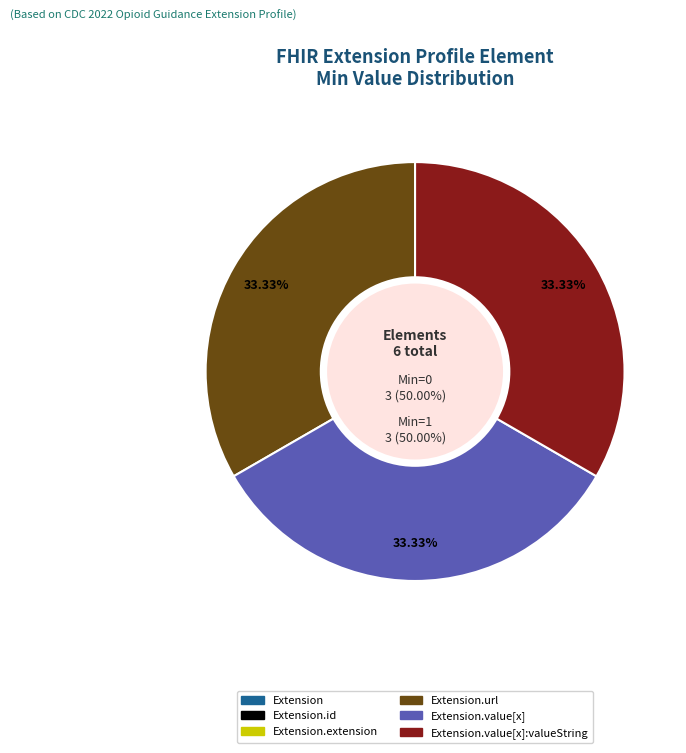

What percentage is the Extension.value[x]:valueString slice, to the nearest percent?

33%